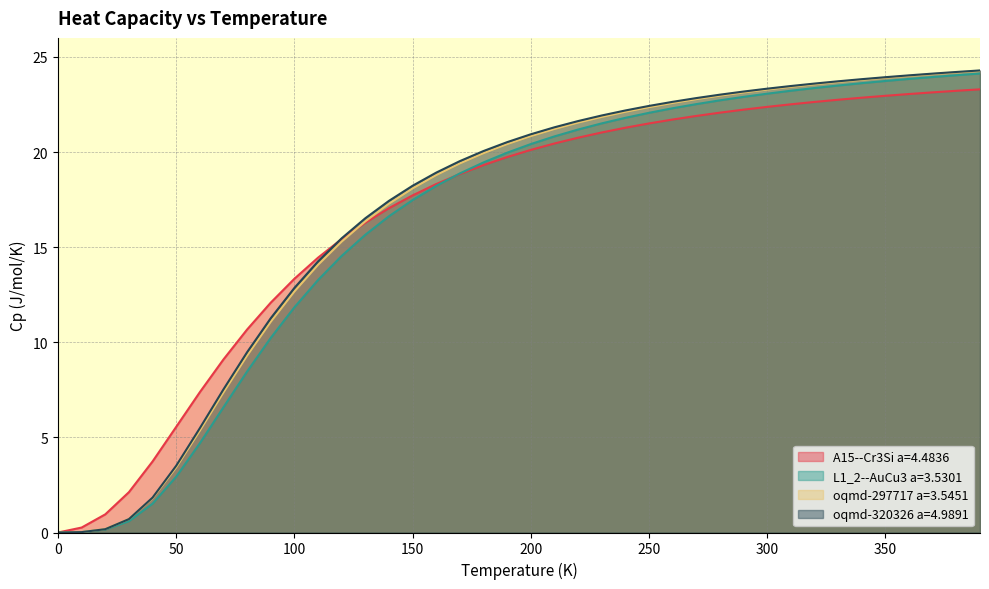

How many categories are shown in the chart?

40